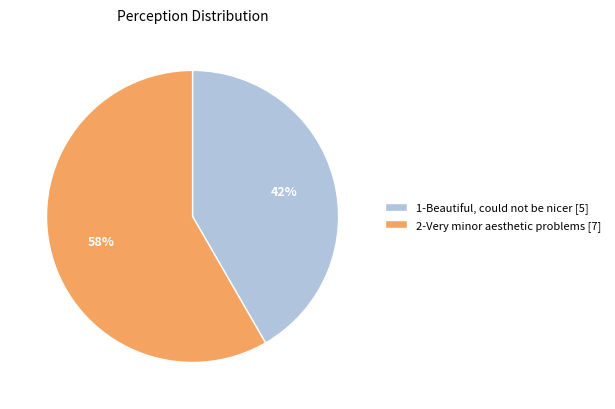

Count the number of slices in the pie.

2